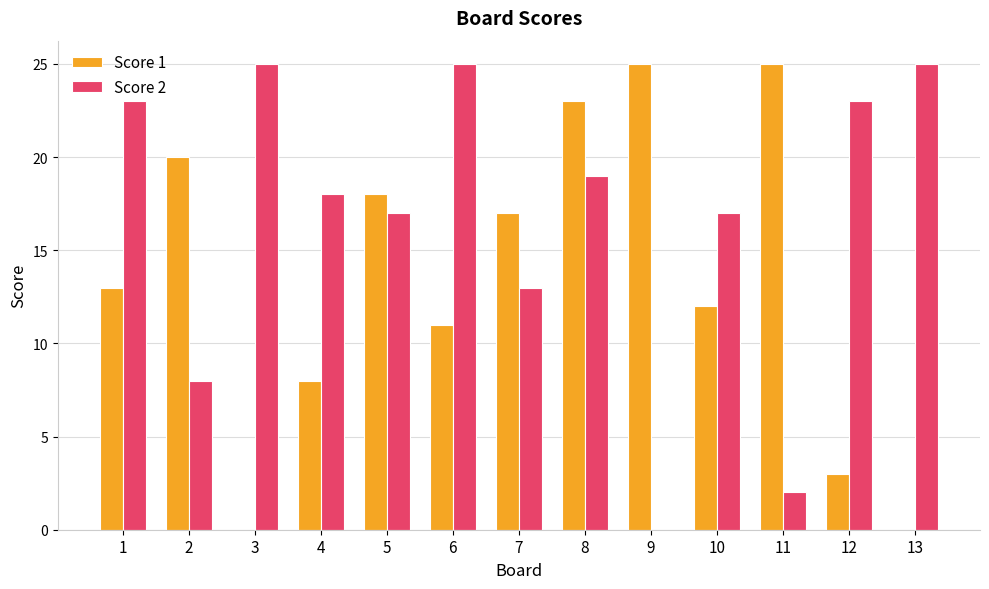

How many series are shown in this chart?

2